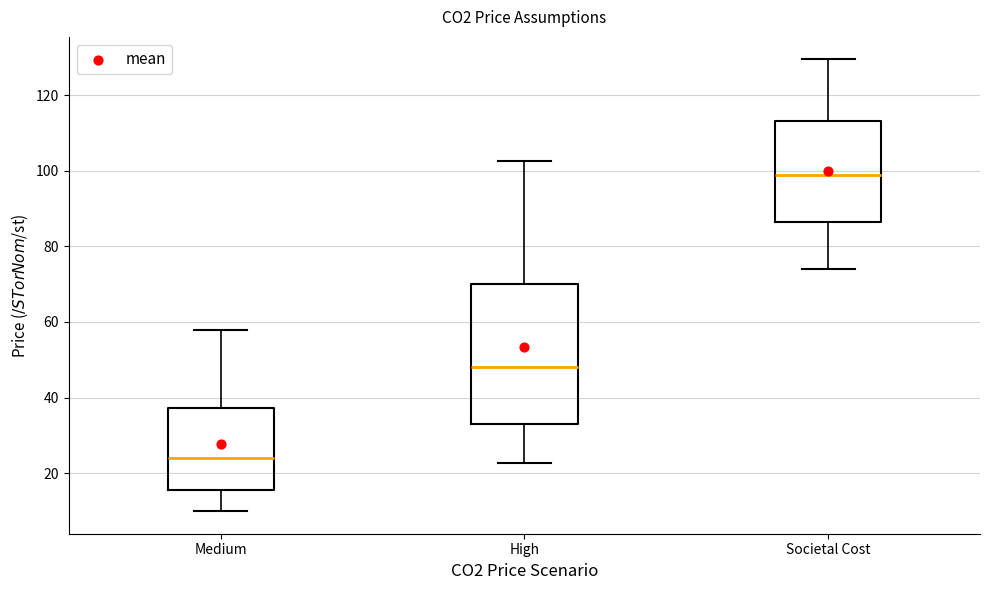

Reading left to right, read every box against the y-axis: the position of its median line, the range the box covers, and the ends of its whiskers. The values are not printed on the chart, so give them approximately, as read against the axis.

Medium: median 24, box 16 to 38, whiskers 10 to 58
High: median 48, box 32 to 70, whiskers 22 to 102
Societal Cost: median 98, box 86 to 114, whiskers 74 to 130